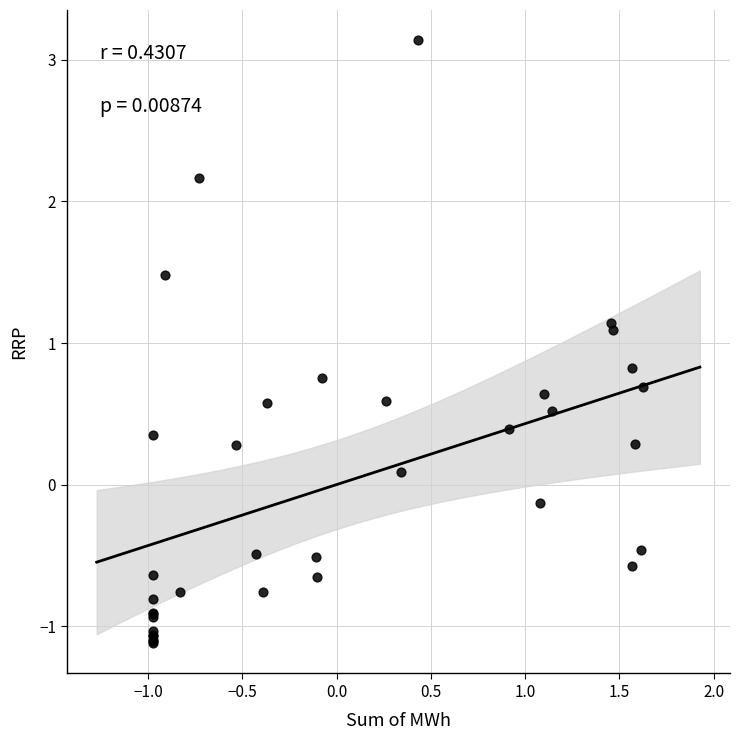

What Y value in the scatter plot is closest to 1?

1.1